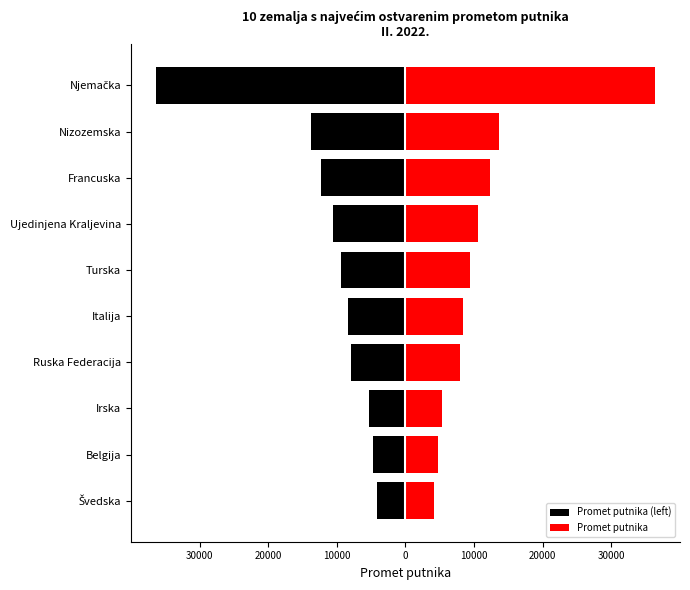

What is the spread (max minus min) of values at 30000?

27382